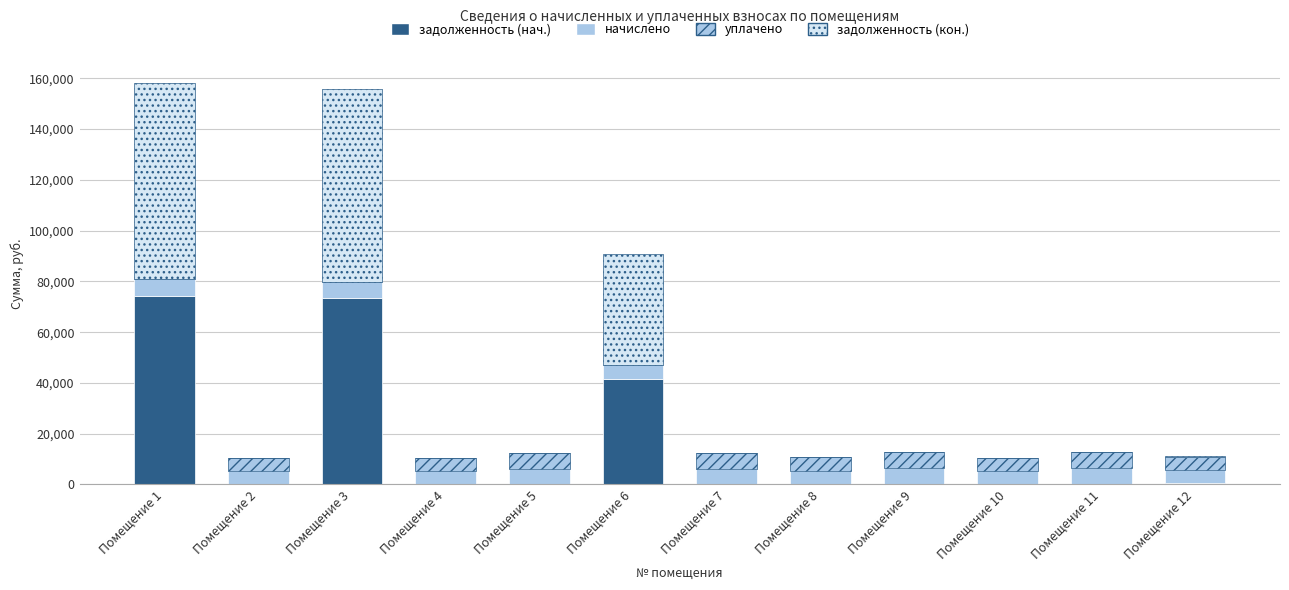

Count the number of categories in the chart.

12